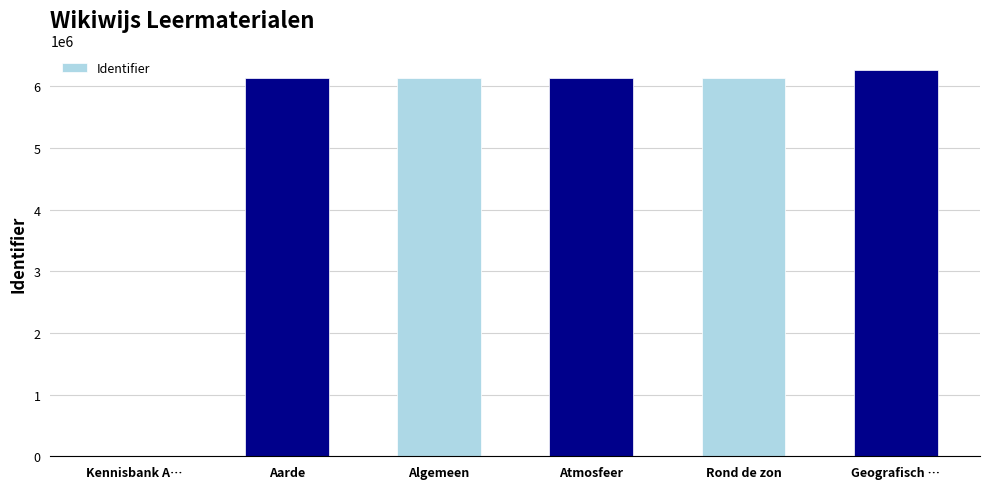

The value at Atmosfeer is 8668812. True or false?

False